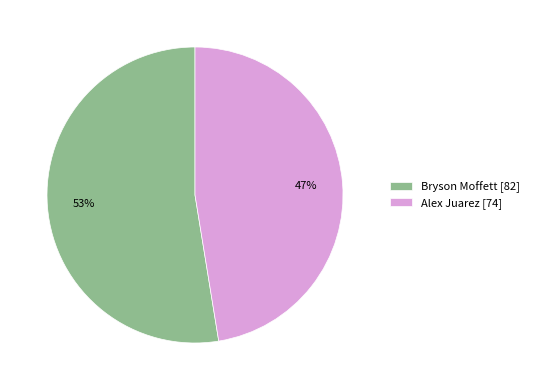

The Alex Juarez [74] slice represents 53% of the pie. True or false?

False